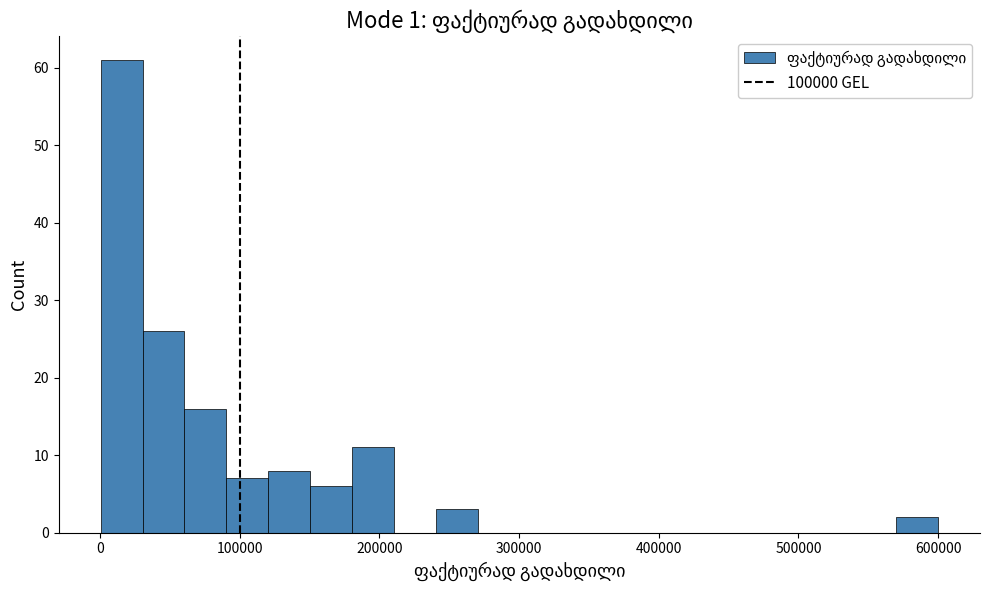

Read against the x-axis, roughly where is the centre of the tallest bar?

20000